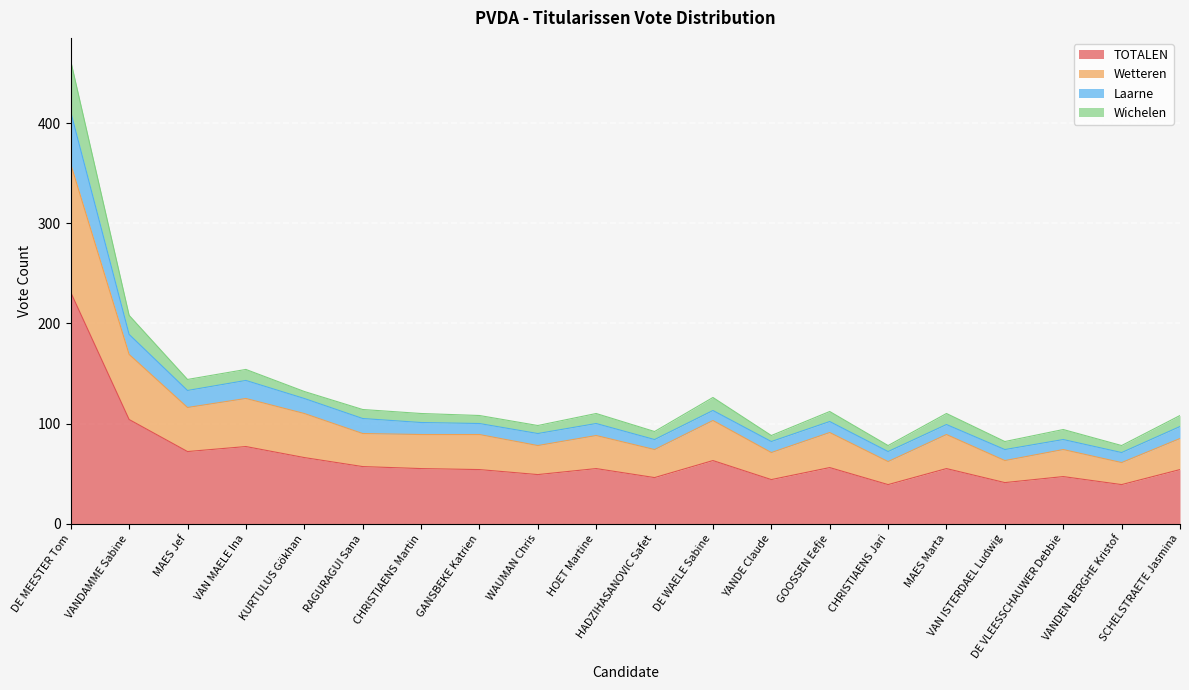

At which category does Wetteren reach its first local valley?

MAES Jef